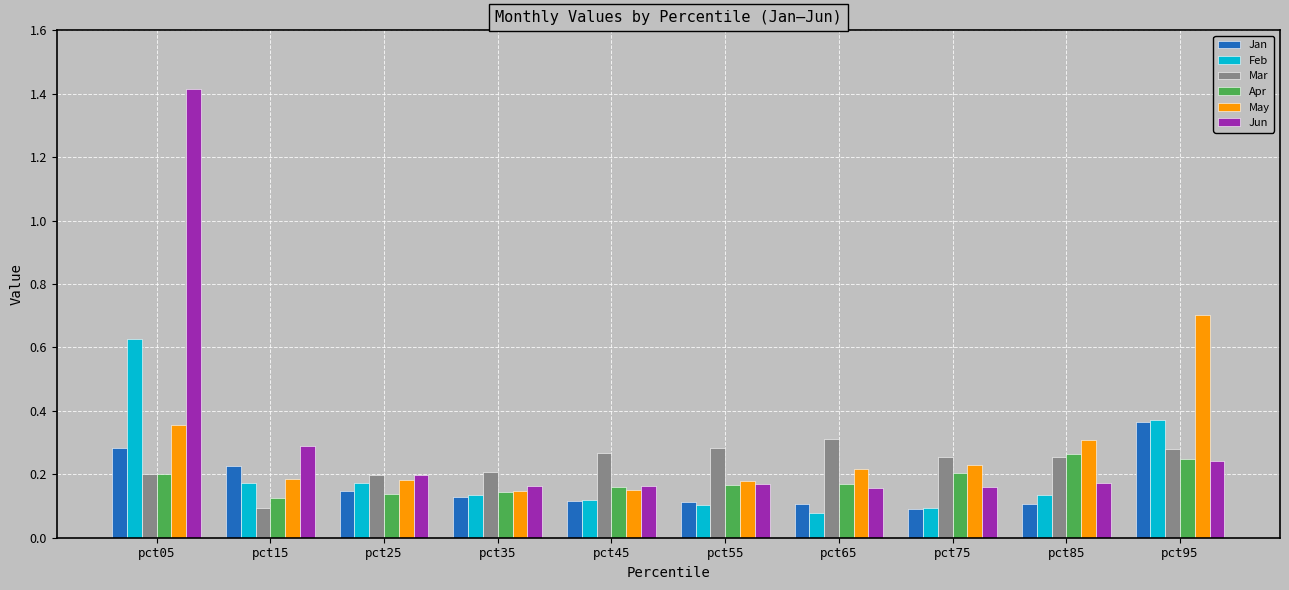

True or false: Jun has a value of 0.2 at pct55.

True